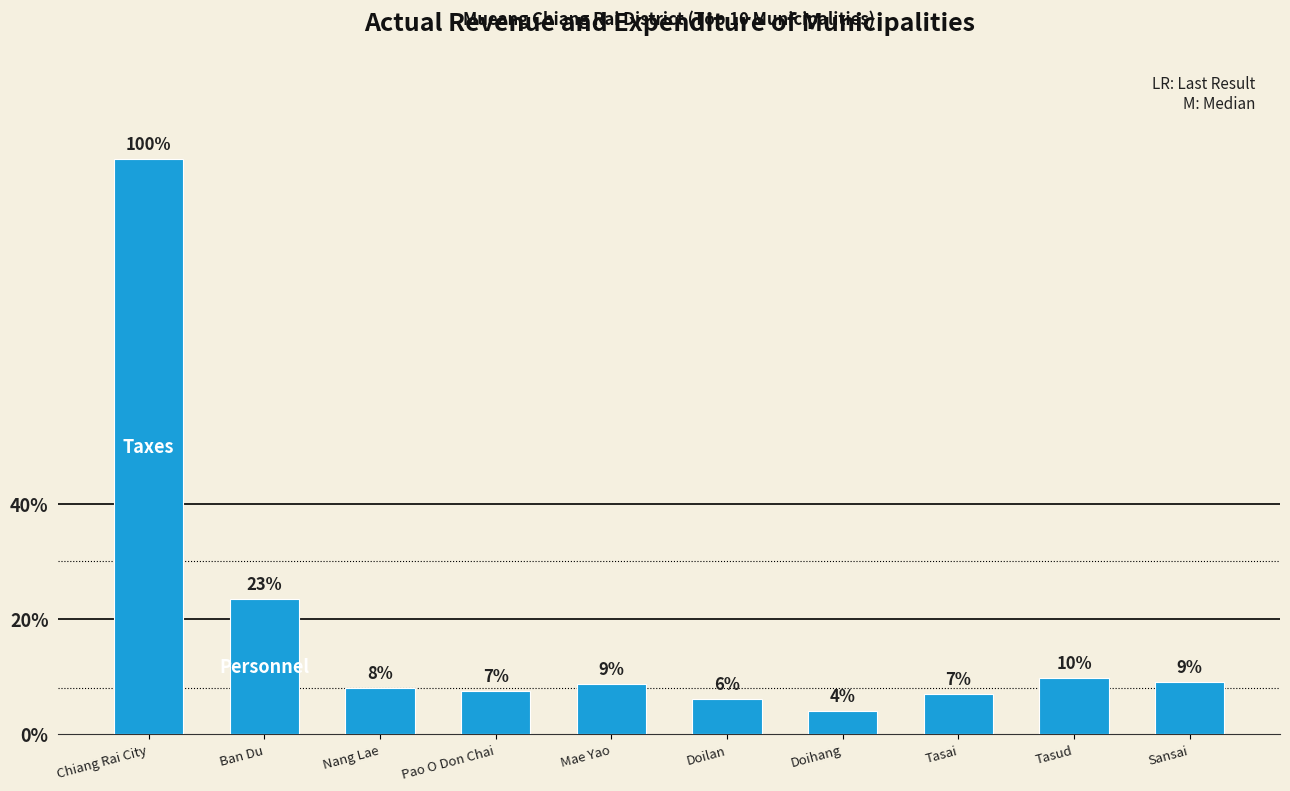

Reading right to left, transcribe all the data shown in this chart.

Sansai=33442669.4	Tasud=35606800.1	Tasai=25418144.0	Doihang=14510828.0	Doilan=22598127.0	Mae Yao=31838766.5	Pao O Don Chai=27412523.1	Nang Lae=29573481.3	Ban Du=86264285.0	Chiang Rai City=368030953.8